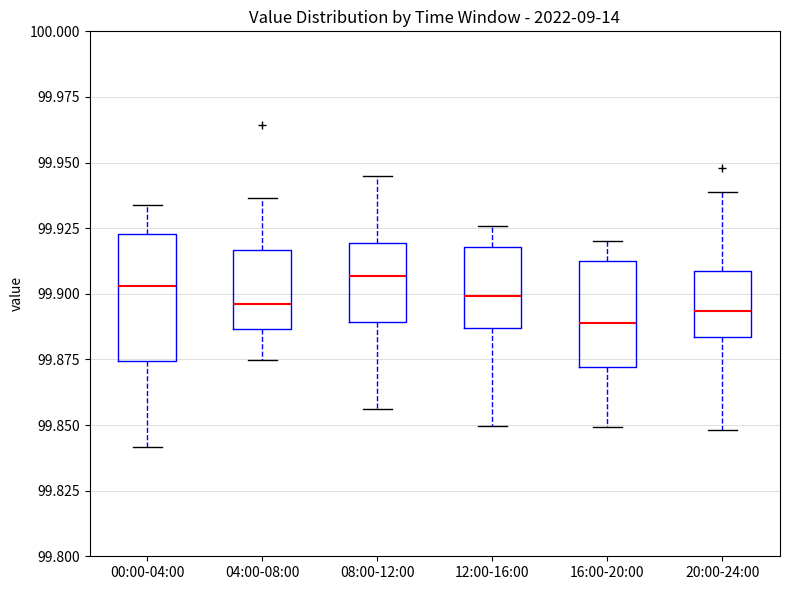

Comparing the boxes themselves (not the whiskers), which one is the tallest?

00:00-04:00